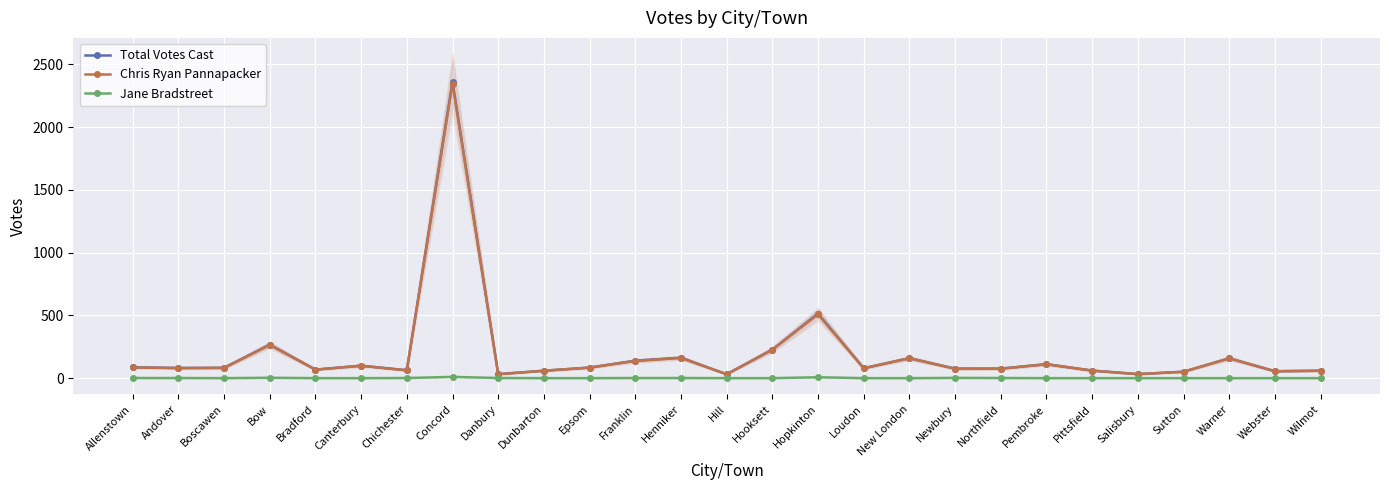

Count the number of categories in the chart.

27